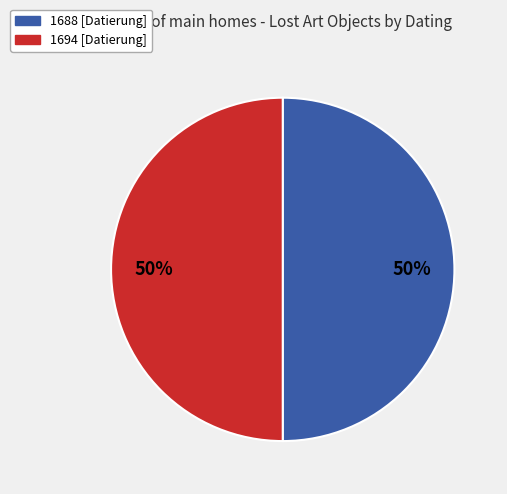

True or false: 1694 [Datierung] accounts for 65% of the total.

False